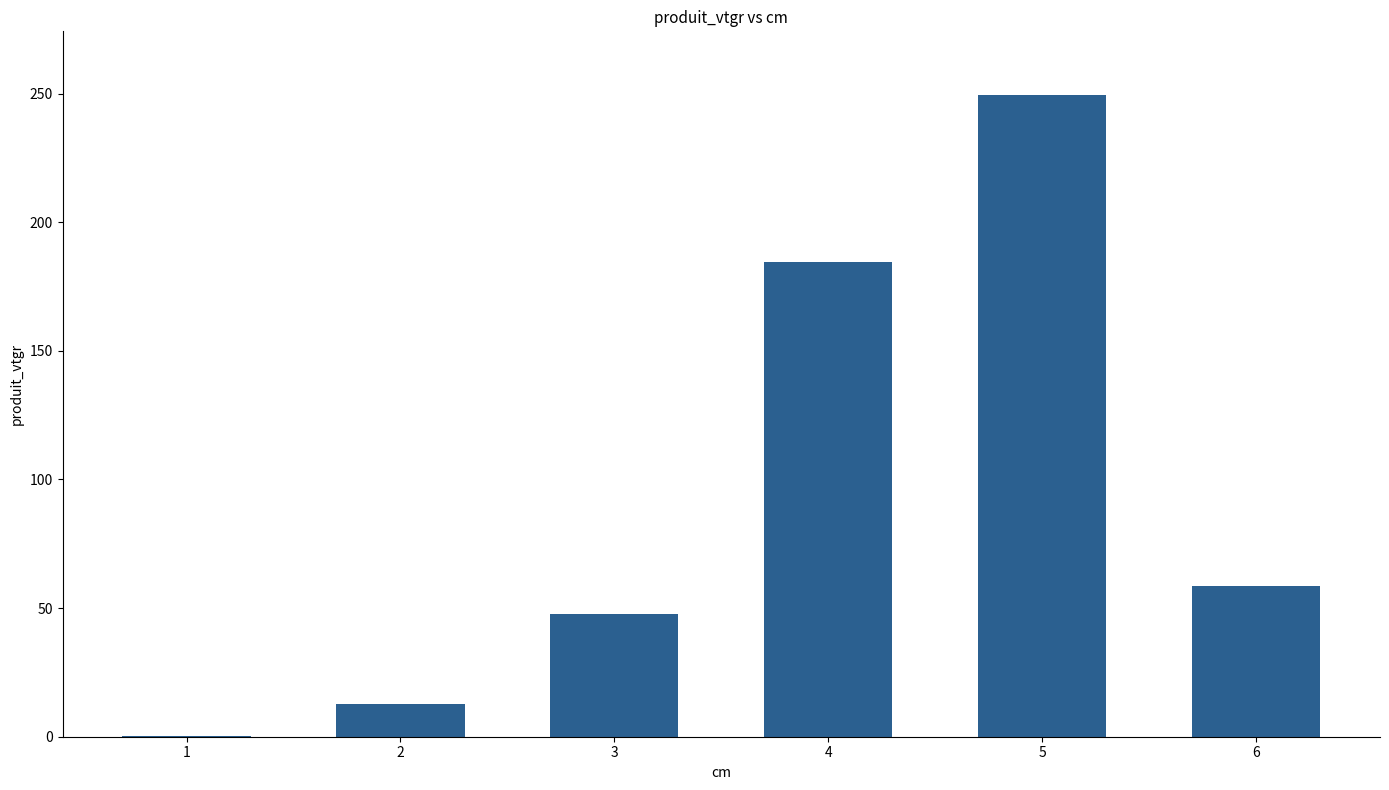

What is the sum of all values?

552.9